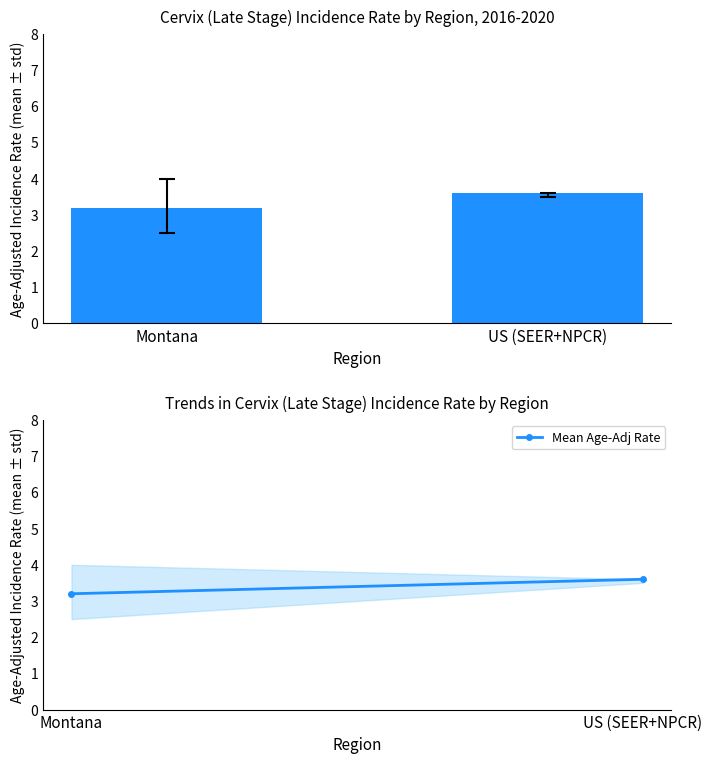

How many distinct data groups are displayed?

2